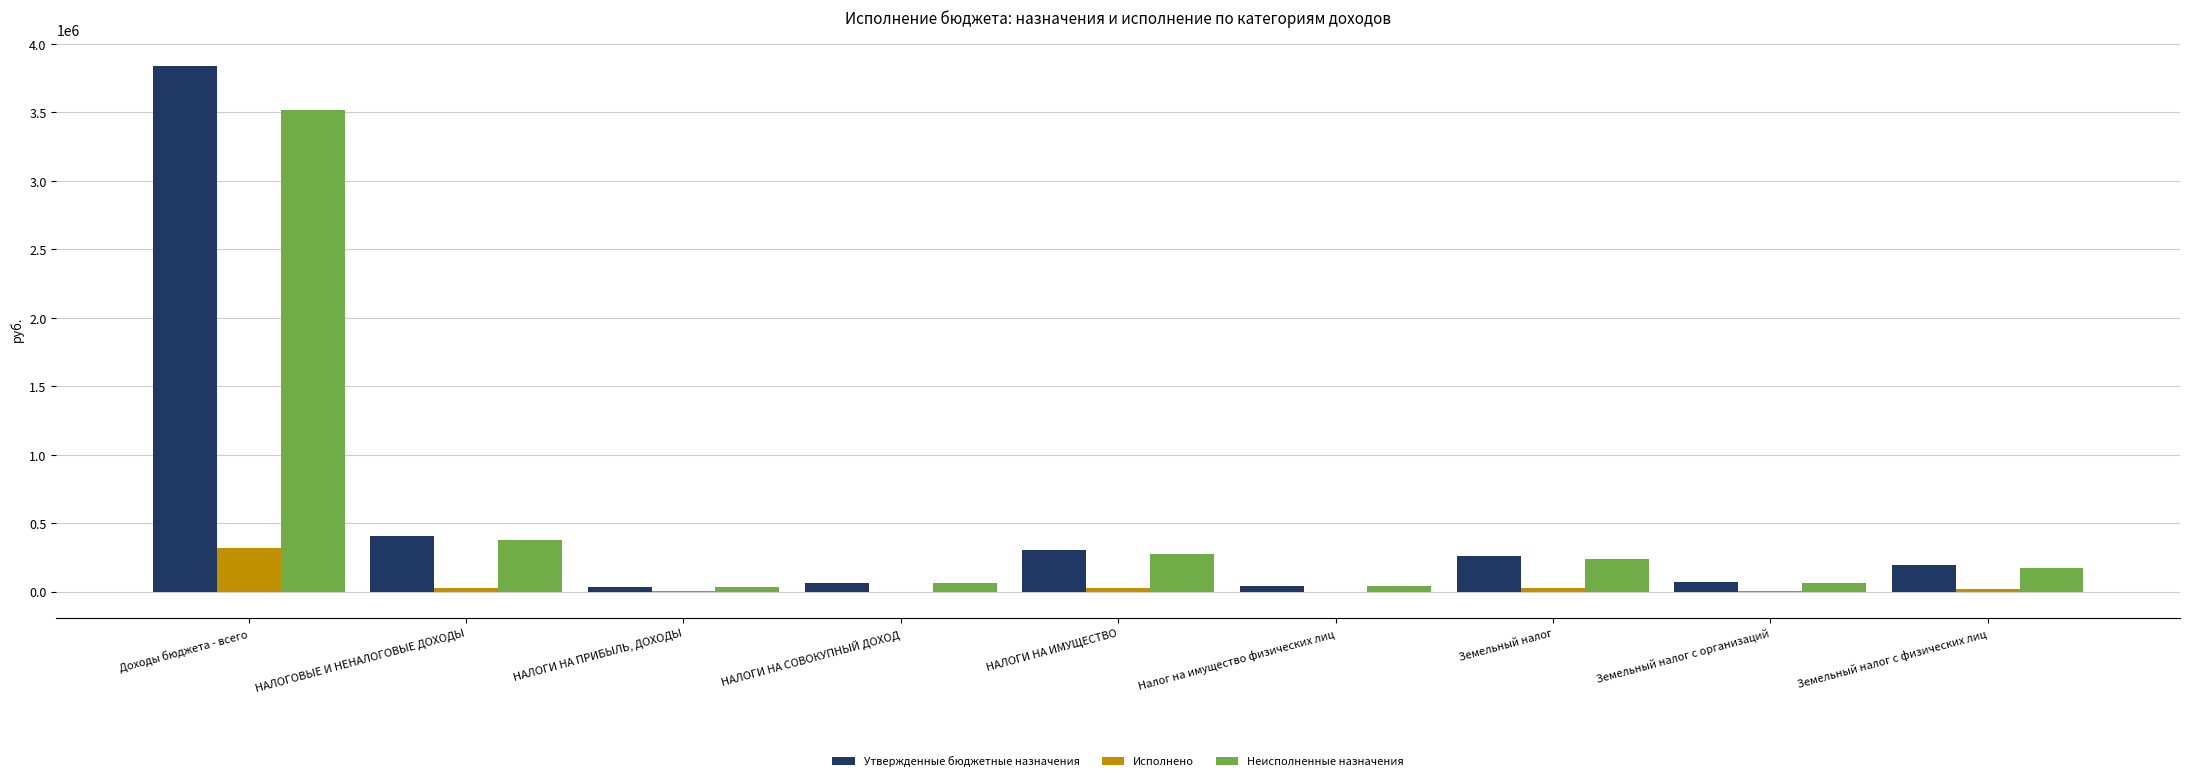

What is the spread (max minus min) of values at Земельный налог с физических лиц?

175001.0